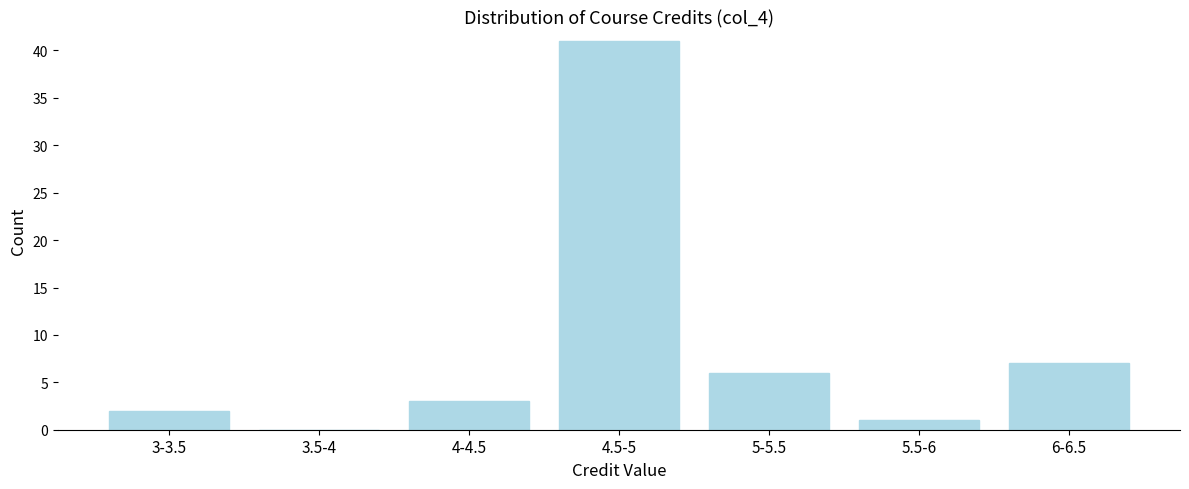

Reading left to right, extract all data points from this chart.

3-3.5=2	3.5-4=0	4-4.5=3	4.5-5=41	5-5.5=6	5.5-6=1	6-6.5=7